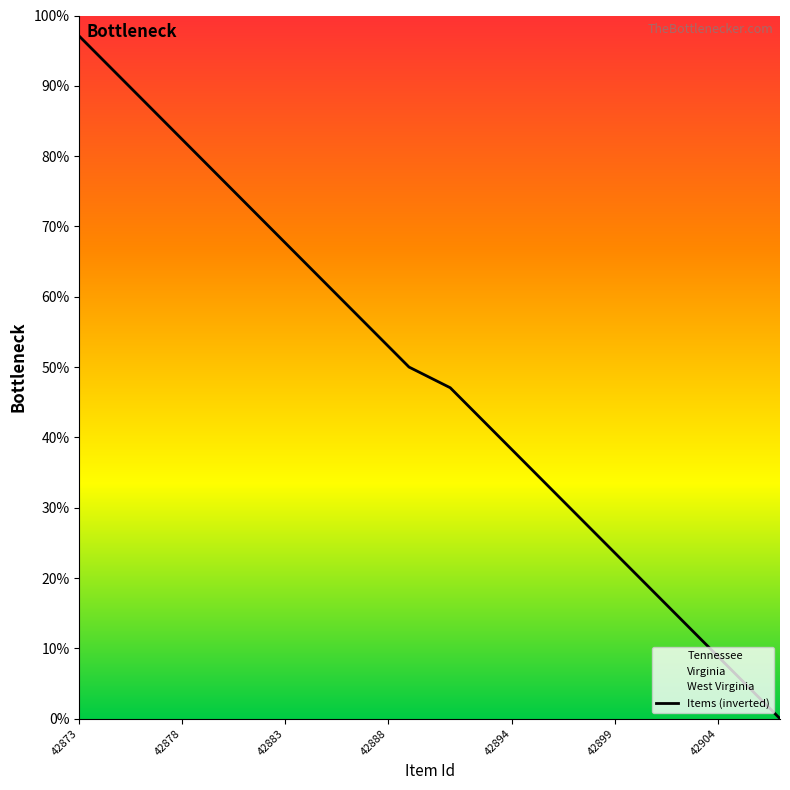

True or false: Items (inverted) has a value of 8.3 at 42894.

False